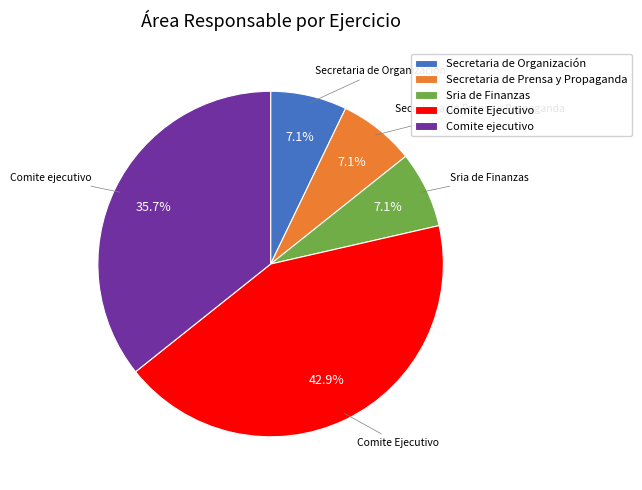

The Secretaria de Prensa y Propaganda slice represents 7% of the pie. True or false?

True